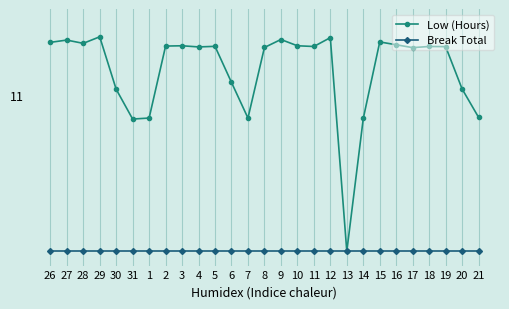

Which category has the highest value across all series?

29